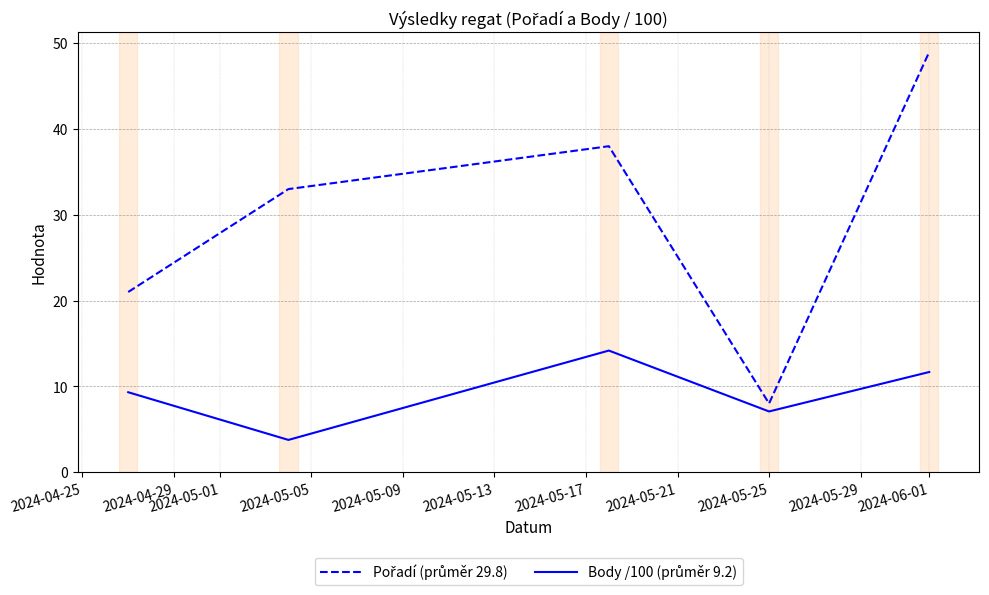

What is the minimum value shown in the chart?

3.8